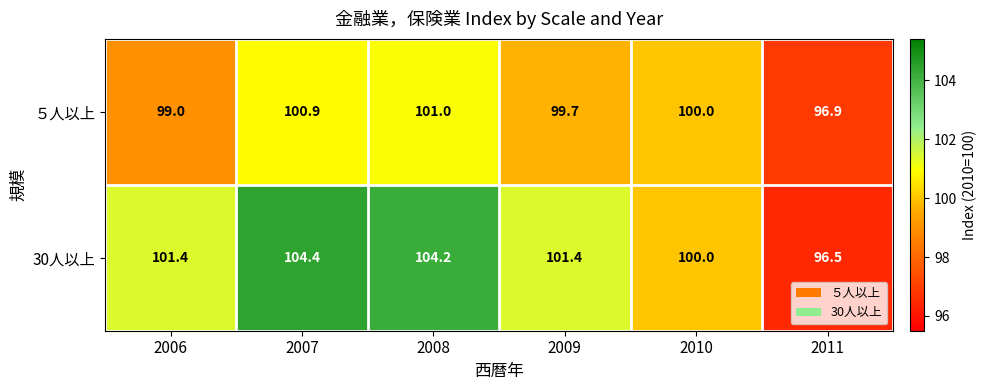

At which label does ５人以上 first exceed 100?

2007